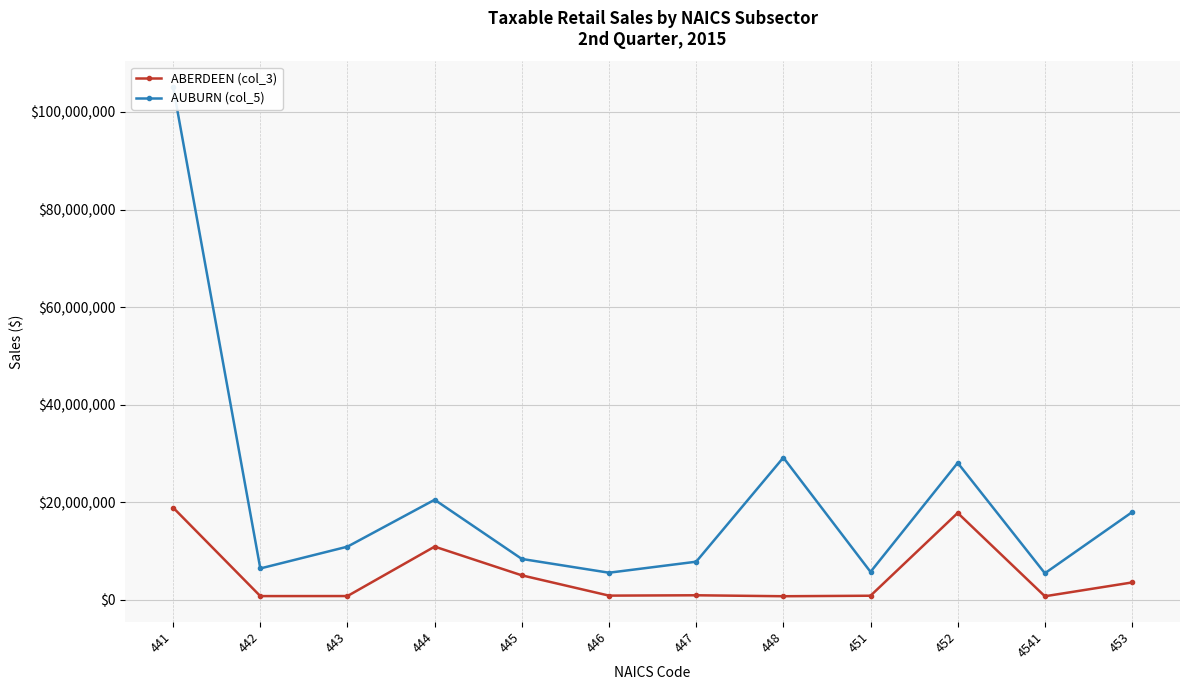

True or false: AUBURN (col_5) and ABERDEEN (col_3) intersect in this chart.

False